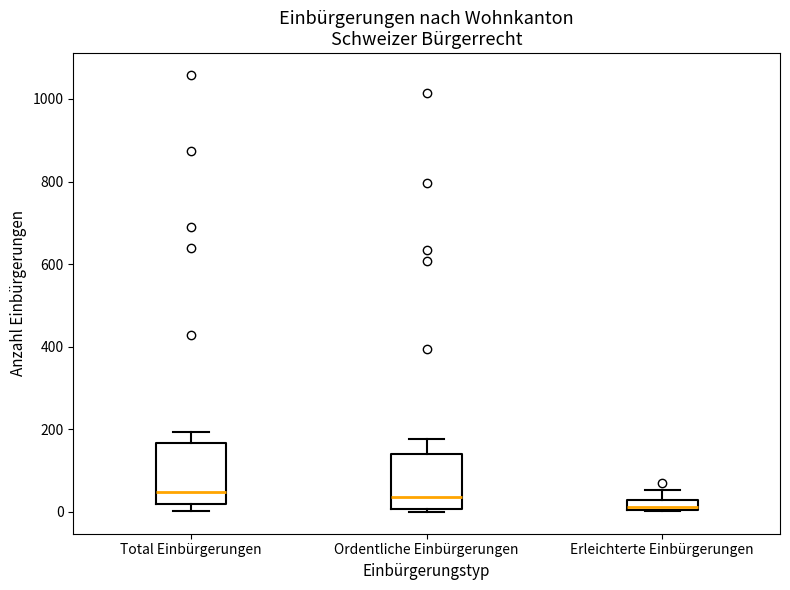

Where is the lower edge of the box for Ordentliche Einbürgerungen on the y-axis? The values are not printed on the chart, so give them approximately, as read against the axis.

0